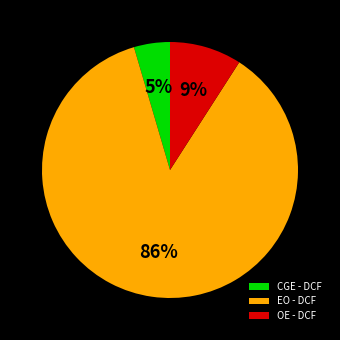

Rank the categories by value from highest to lowest.

EO - DCF, OE - DCF, CGE - DCF